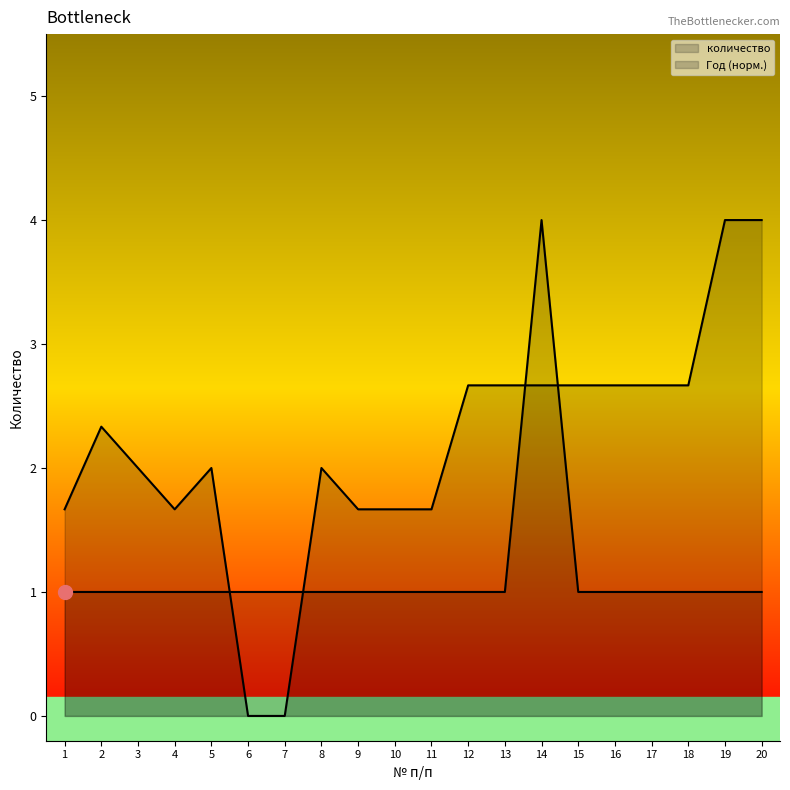

Is the value of Год at 3 greater than the value of количество at 6?

Yes